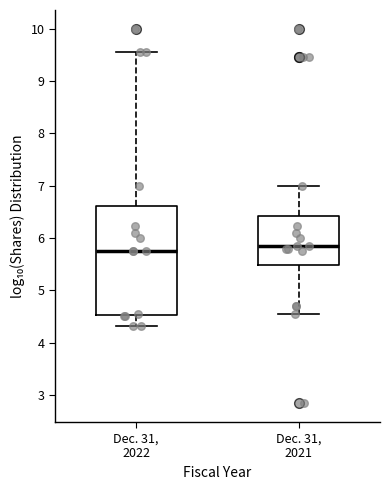

Where is the lower edge of the box for Dec. 31, 2022 on the y-axis? The values are not printed on the chart, so give them approximately, as read against the axis.

4.5